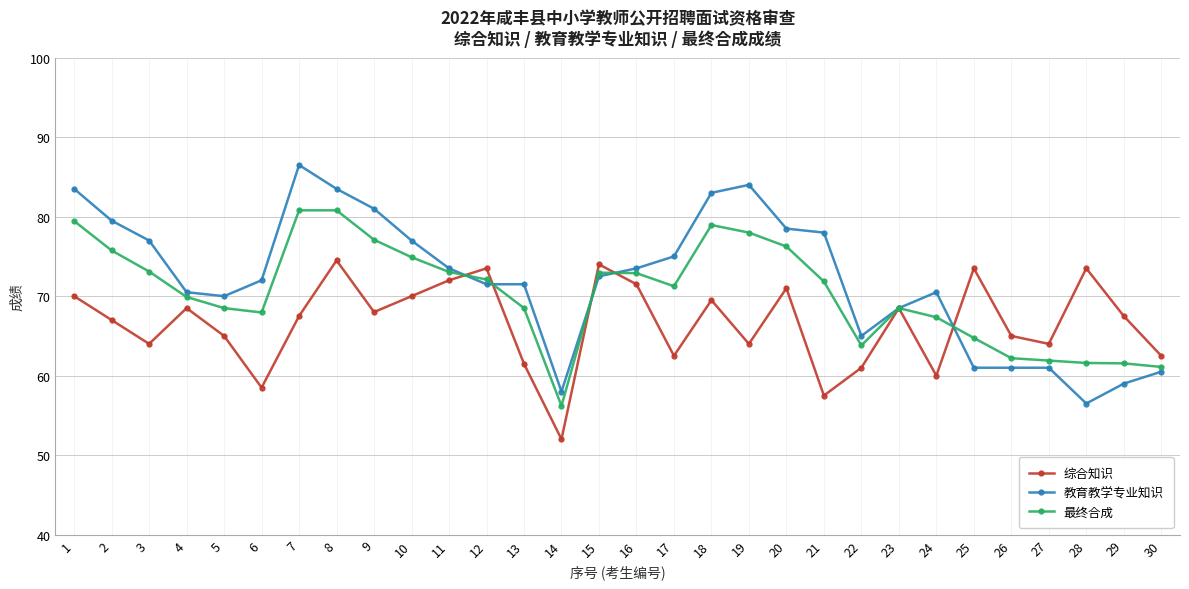

At which label does 教育教学专业知识 reach its minimum?

28